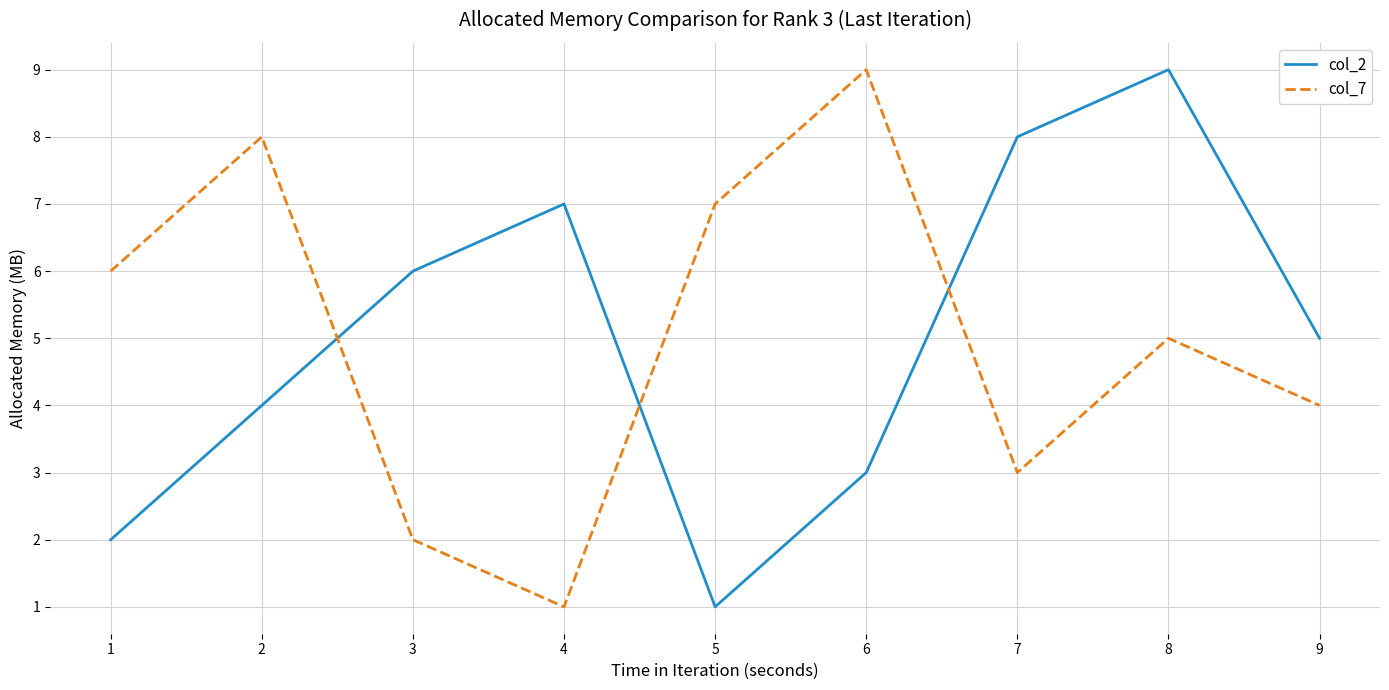

What is the approximate value of col_2 at 4?

7